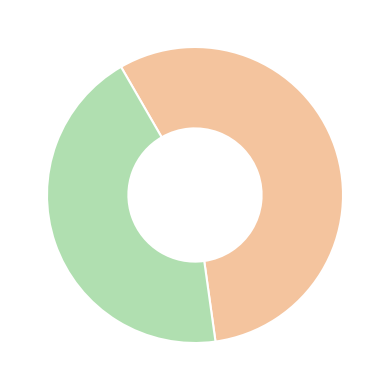

Count the number of slices in the pie.

2